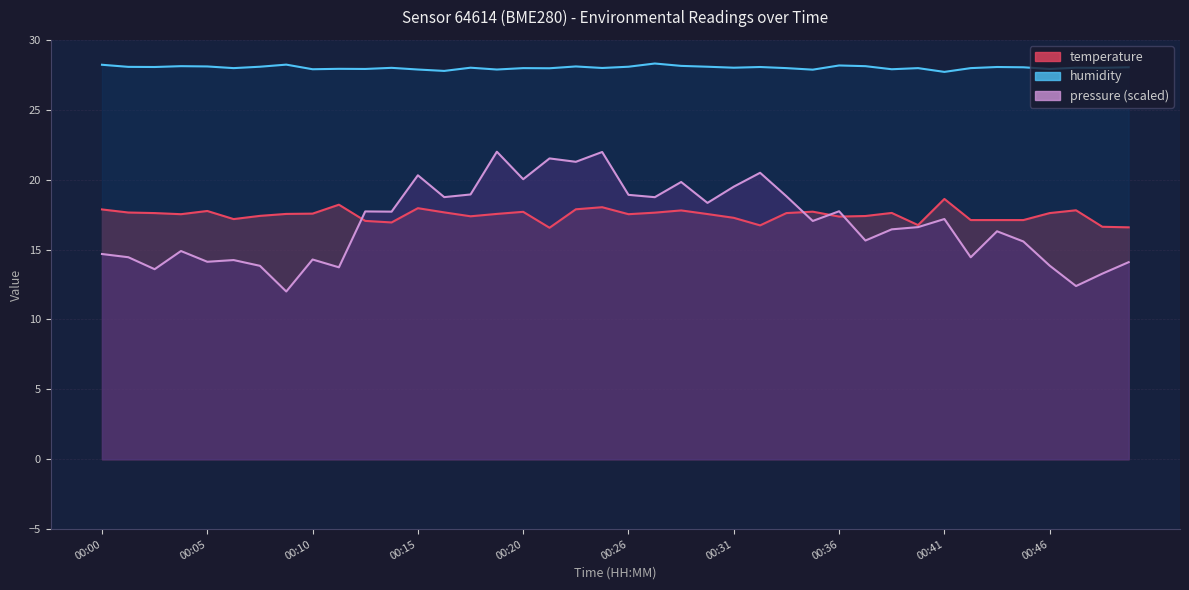

What is the total value across all series at 00:29?

45.6